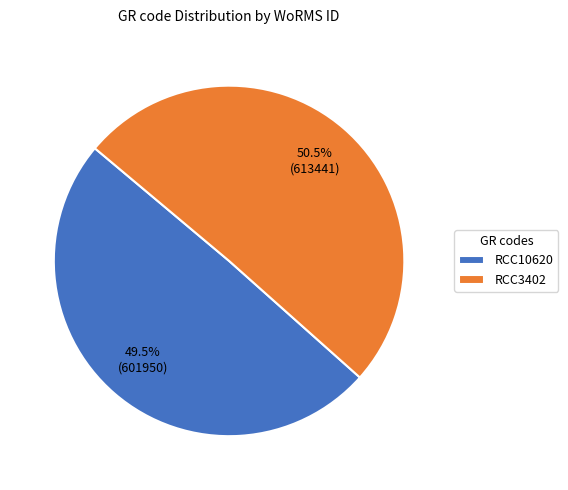

What is the largest slice in the pie chart?

RCC3402